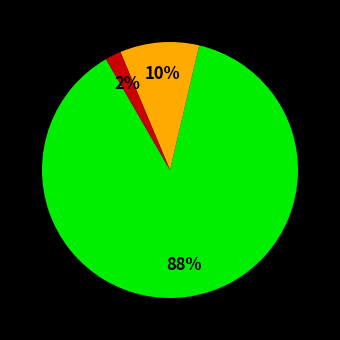

Count the number of slices in the pie.

3